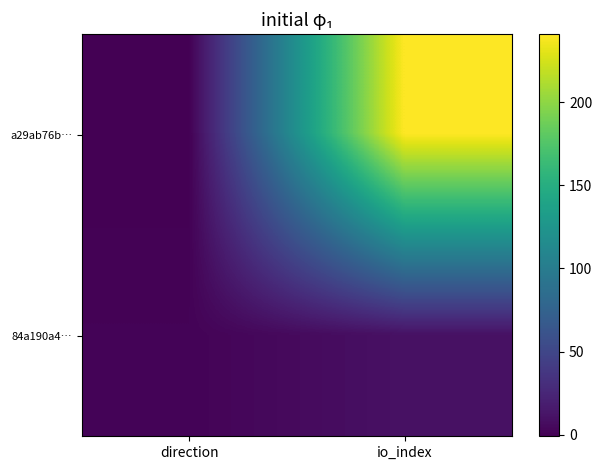

Which series changed the most between direction and io_index?

a29ab76b…